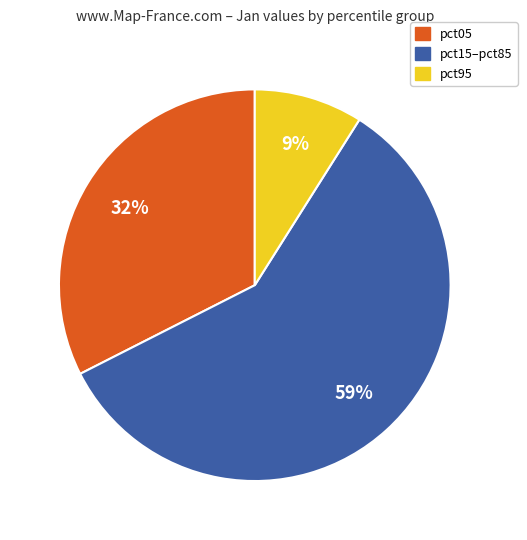

Rank the categories by value from lowest to highest.

pct95, pct05, pct15–pct85